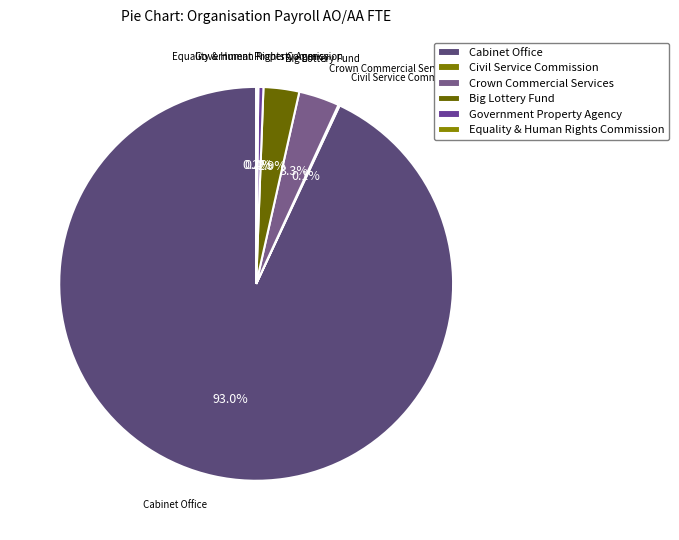

Which has a higher value, Equality & Human Rights Commission or Big Lottery Fund?

Big Lottery Fund